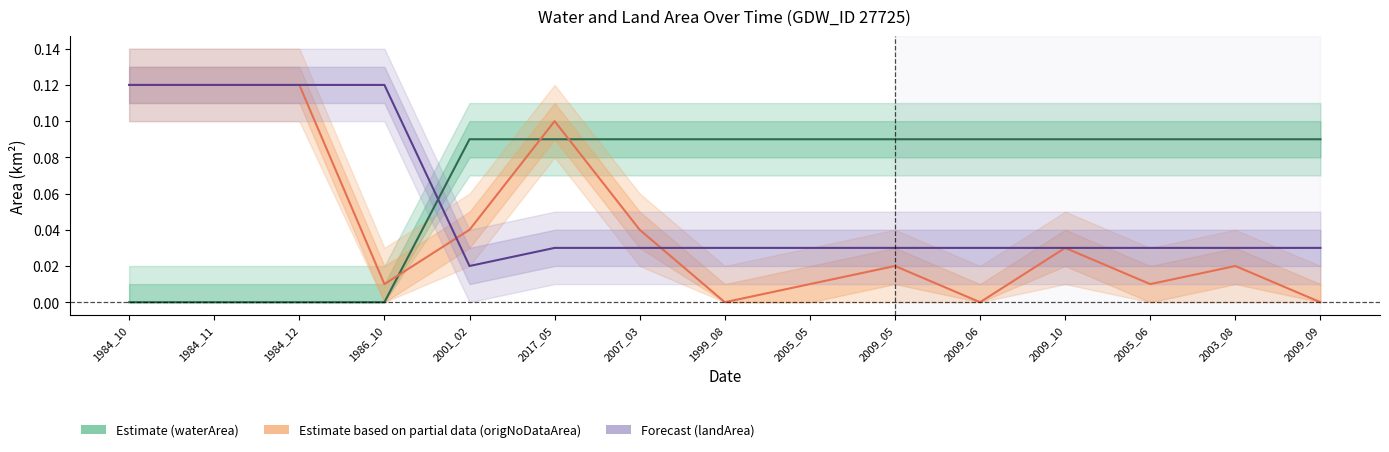

What are all the series names shown in the legend?

Estimate (waterArea), Estimate based on partial data (origNoDataArea), Forecast (landArea)